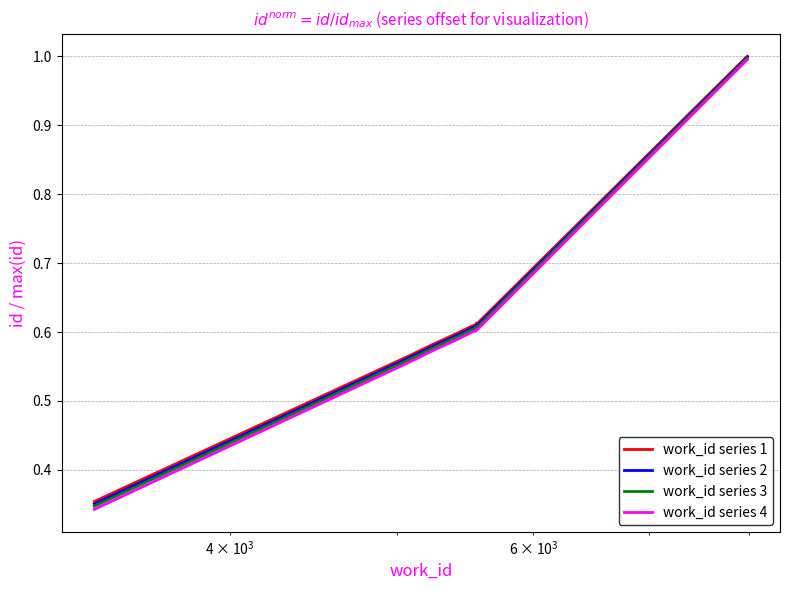

Which series has the widest spread of values?

work_id series 4